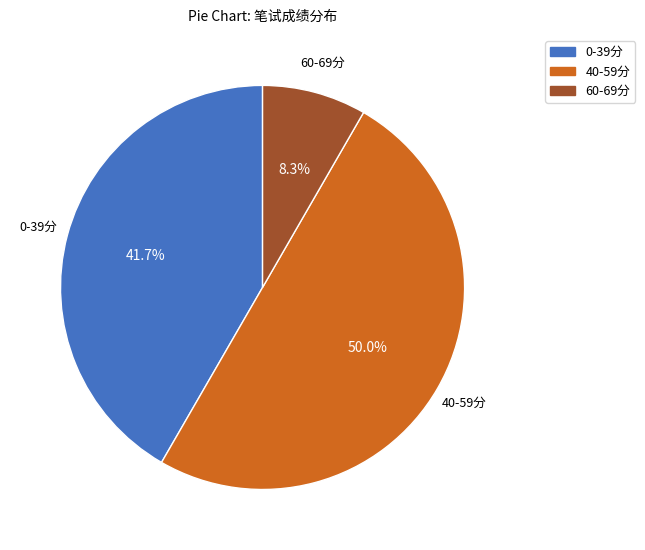

How many segments does this pie chart have?

3